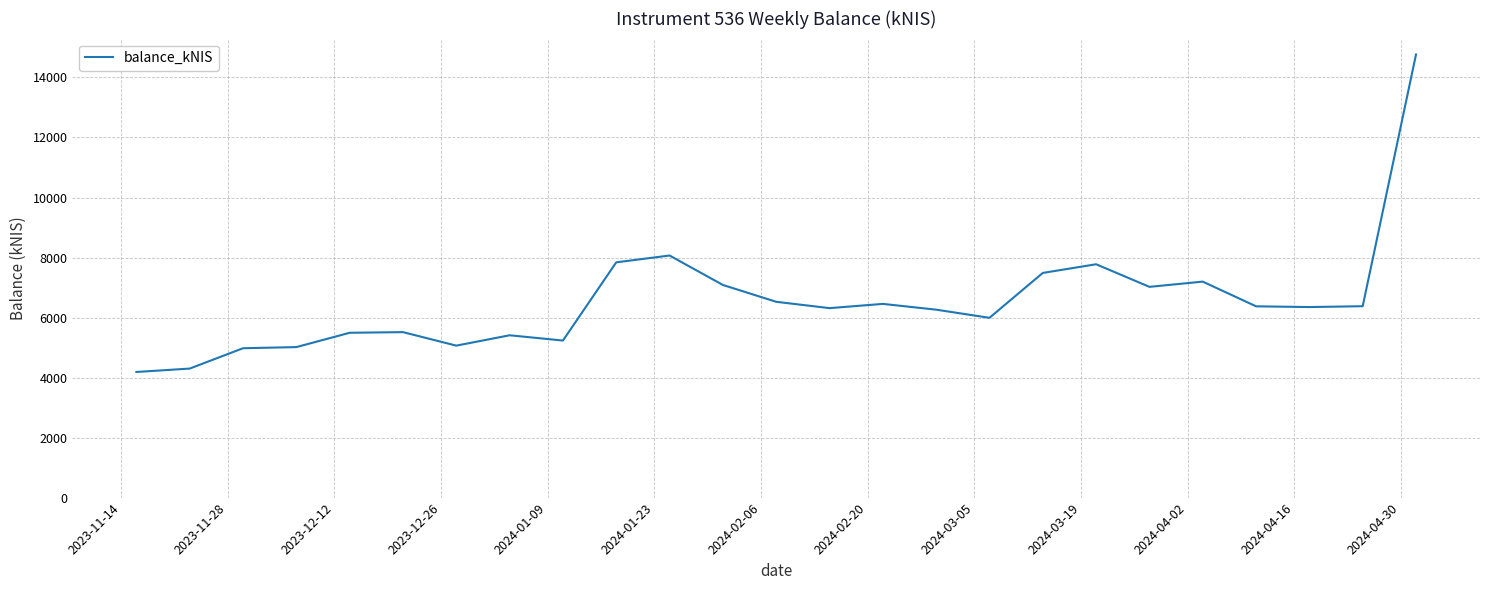

Does the chart have visible grid lines?

Yes